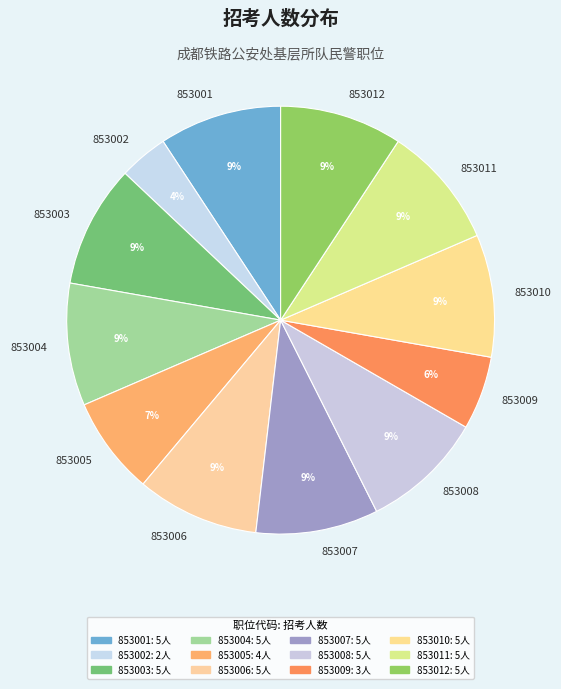

Is it true that 853004 is 9% of the pie?

True